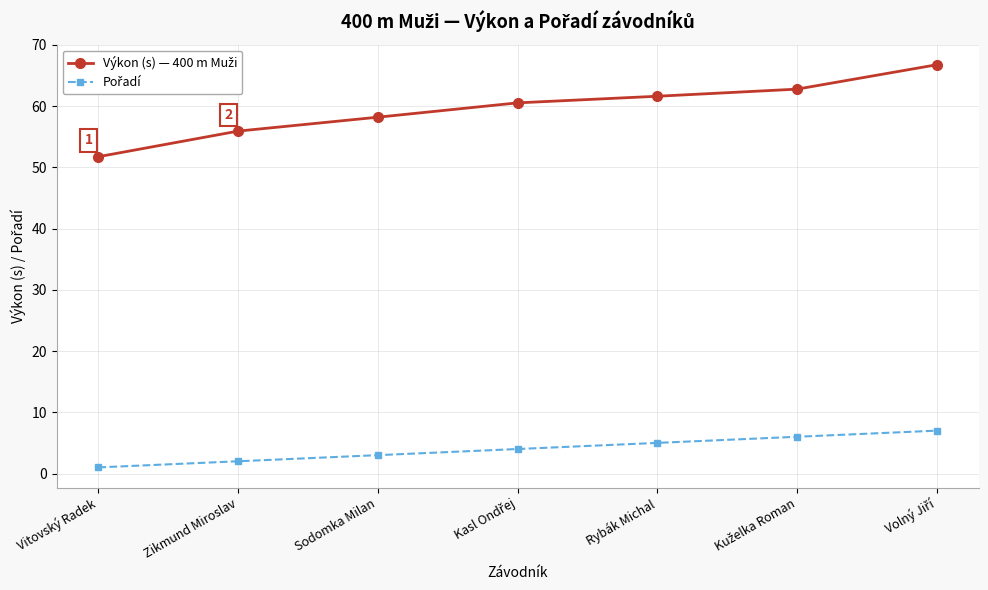

What is the spread (max minus min) of values at Zikmund Miroslav?

53.9